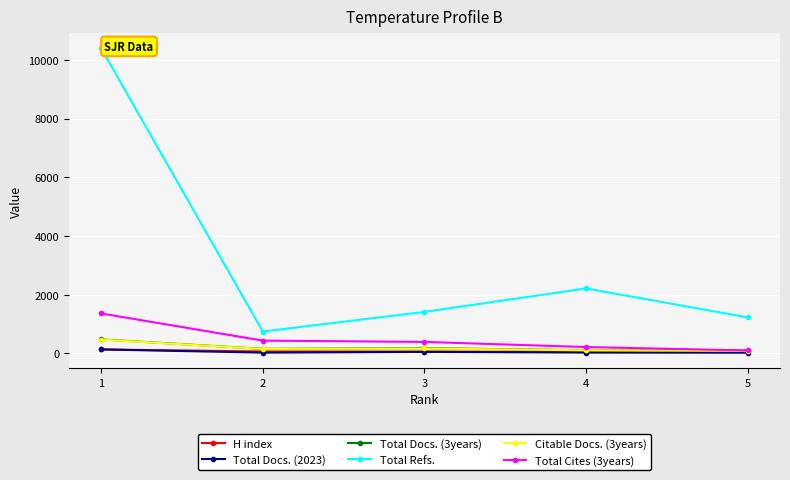

At which label does H index reach its minimum?

4